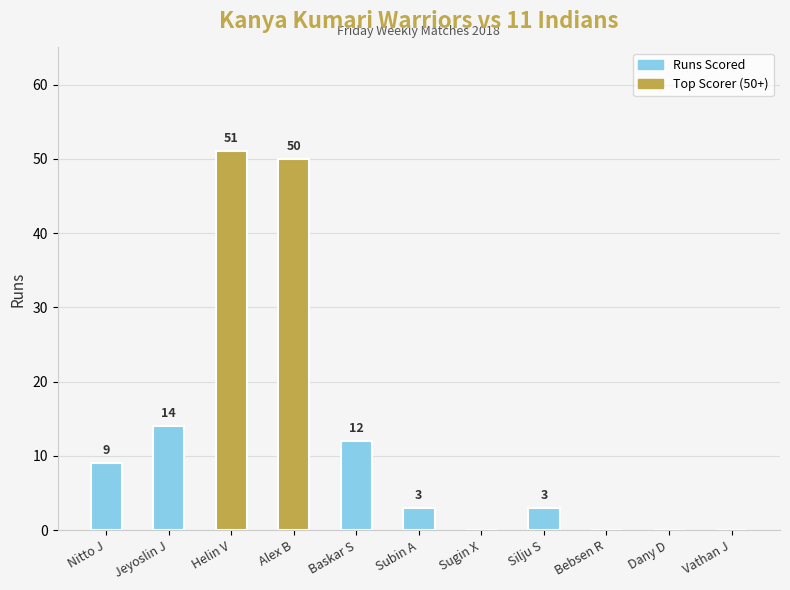

The chart shows a value of 3 at Subin A. True or false?

True